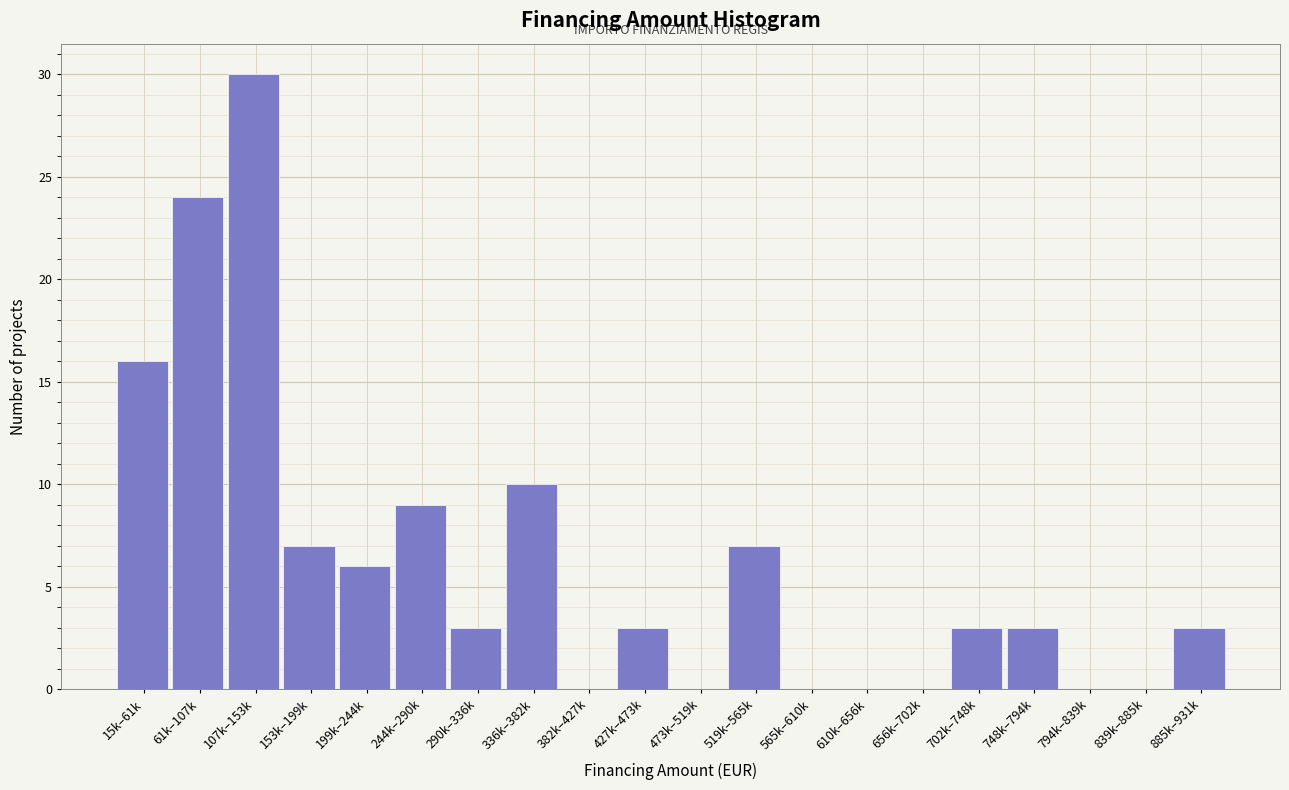

Reading left to right, extract all data points from this chart.

15k–61k=16	61k–107k=24	107k–153k=30	153k–199k=7	199k–244k=6	244k–290k=9	290k–336k=3	336k–382k=10	382k–427k=0	427k–473k=3	473k–519k=0	519k–565k=7	565k–610k=0	610k–656k=0	656k–702k=0	702k–748k=3	748k–794k=3	794k–839k=0	839k–885k=0	885k–931k=3